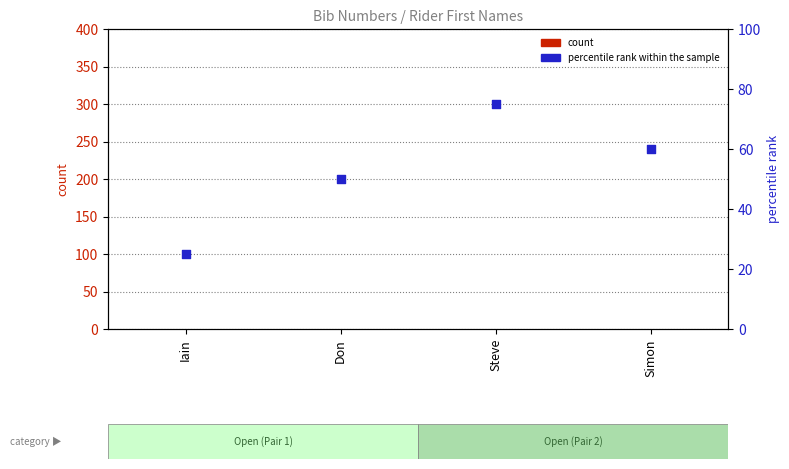

Which series has the largest Y range (max minus min)?

percentile rank within the sample